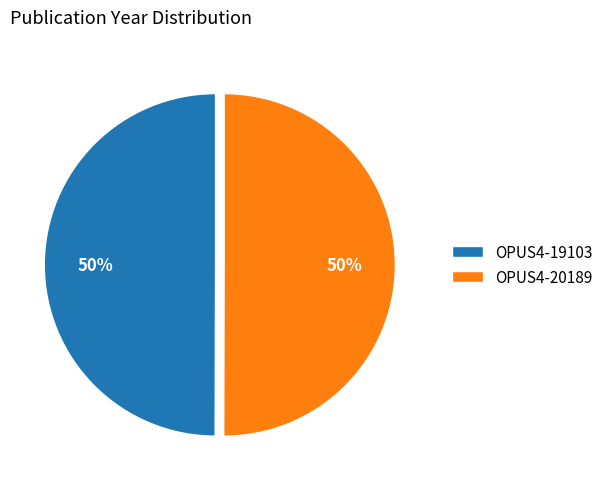

Combined, do OPUS4-20189 and OPUS4-19103 account for over 50%?

Yes